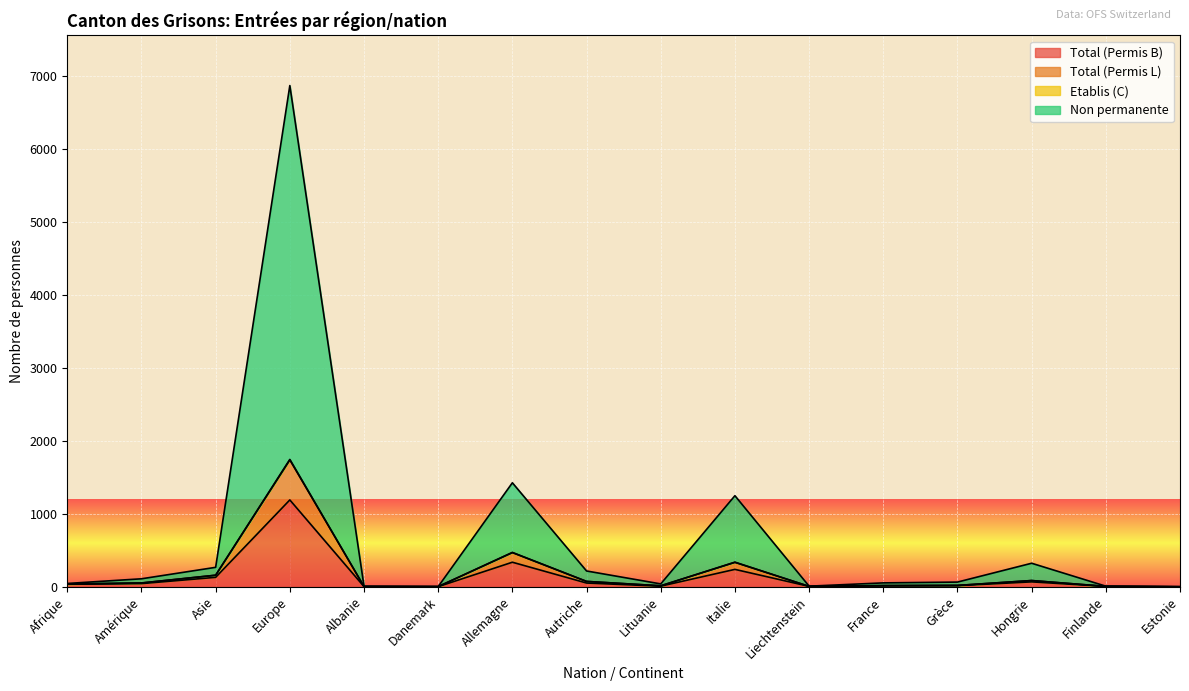

At which label does Total (Permis B) reach its peak?

Europe